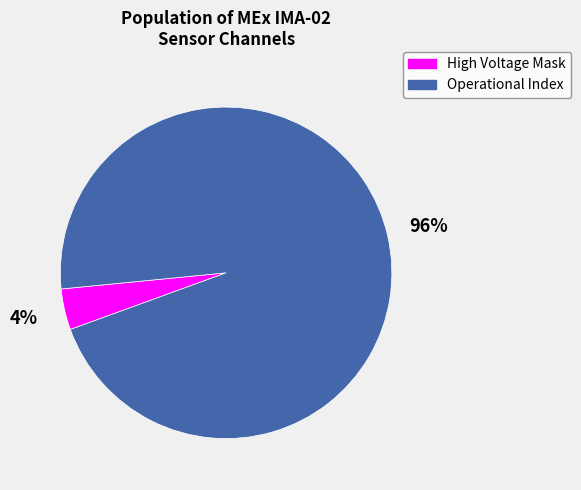

Rank the categories by value from lowest to highest.

High Voltage Mask, Operational Index